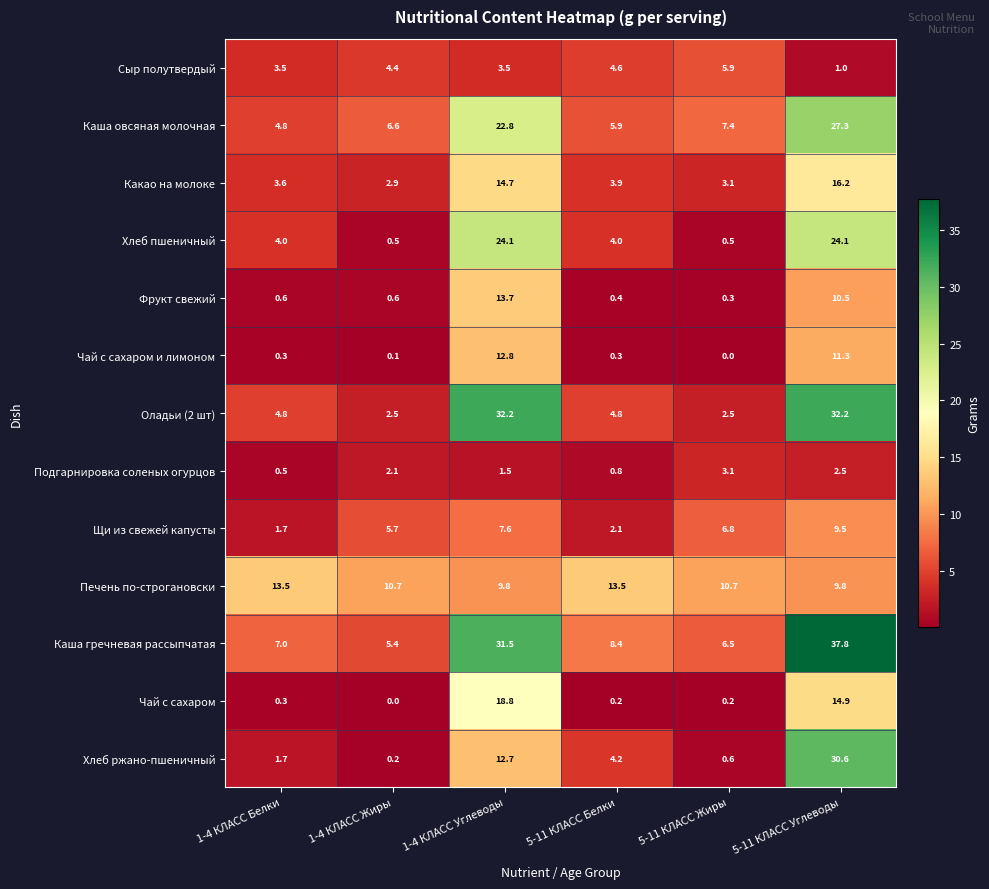

What is the spread (max minus min) of values at 1-4 КЛАСС Углеводы?

30.7